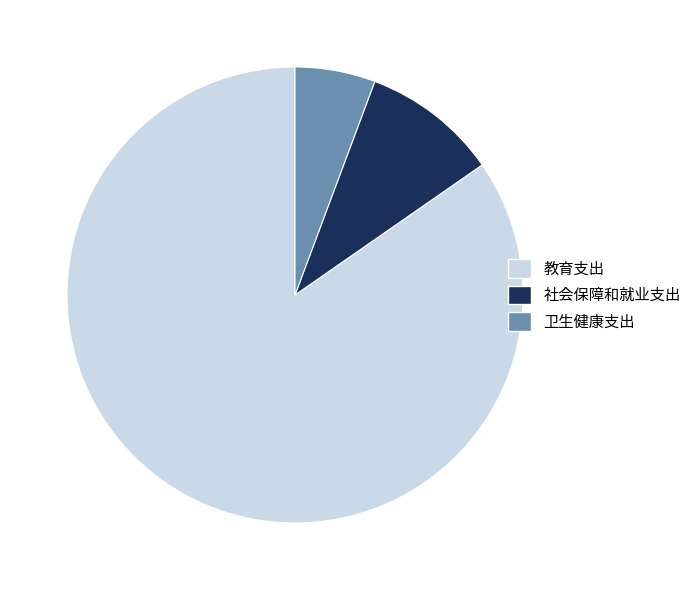

Is 社会保障和就业支出 the majority of the pie?

No